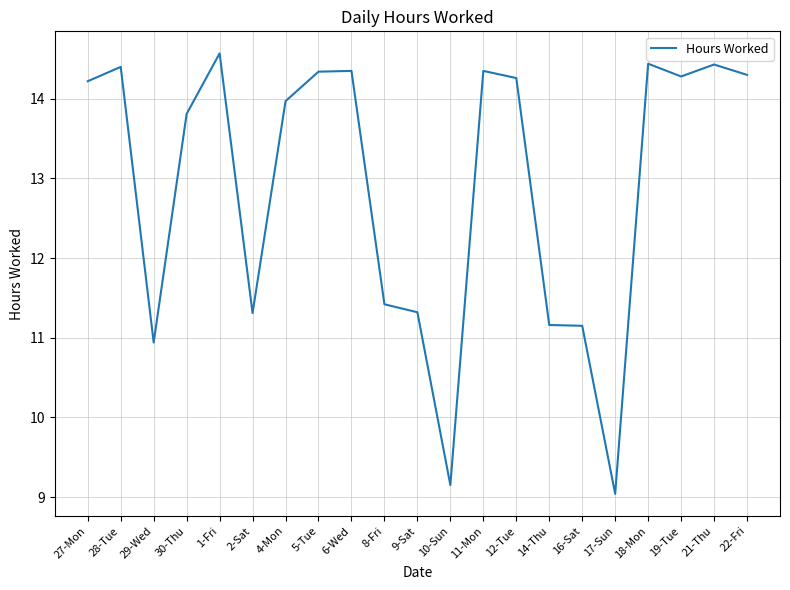

Where is the first local maximum?

28-Tue